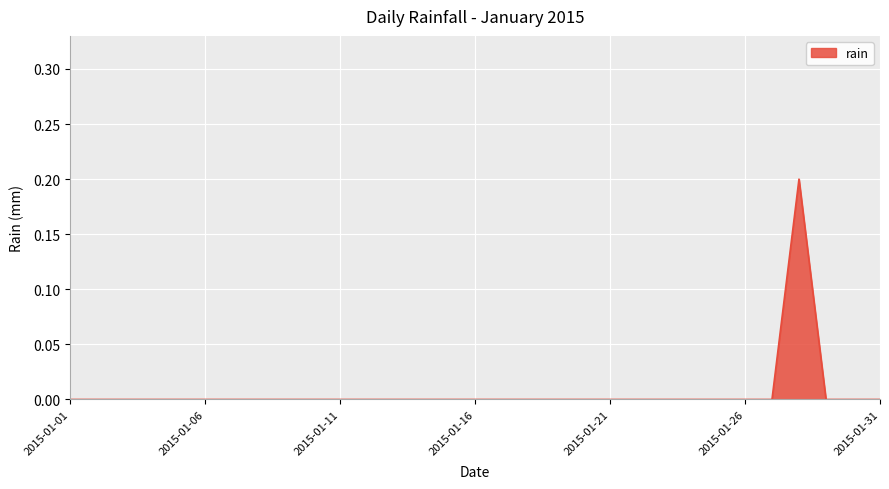

List the labels in order of value, largest first.

2015-01-28, 2015-01-01, 2015-01-02, 2015-01-03, 2015-01-04, 2015-01-05, 2015-01-06, 2015-01-07, 2015-01-08, 2015-01-09, 2015-01-10, 2015-01-11, 2015-01-12, 2015-01-13, 2015-01-14, 2015-01-15, 2015-01-16, 2015-01-17, 2015-01-18, 2015-01-19, 2015-01-20, 2015-01-21, 2015-01-22, 2015-01-23, 2015-01-24, 2015-01-25, 2015-01-26, 2015-01-27, 2015-01-29, 2015-01-30, 2015-01-31